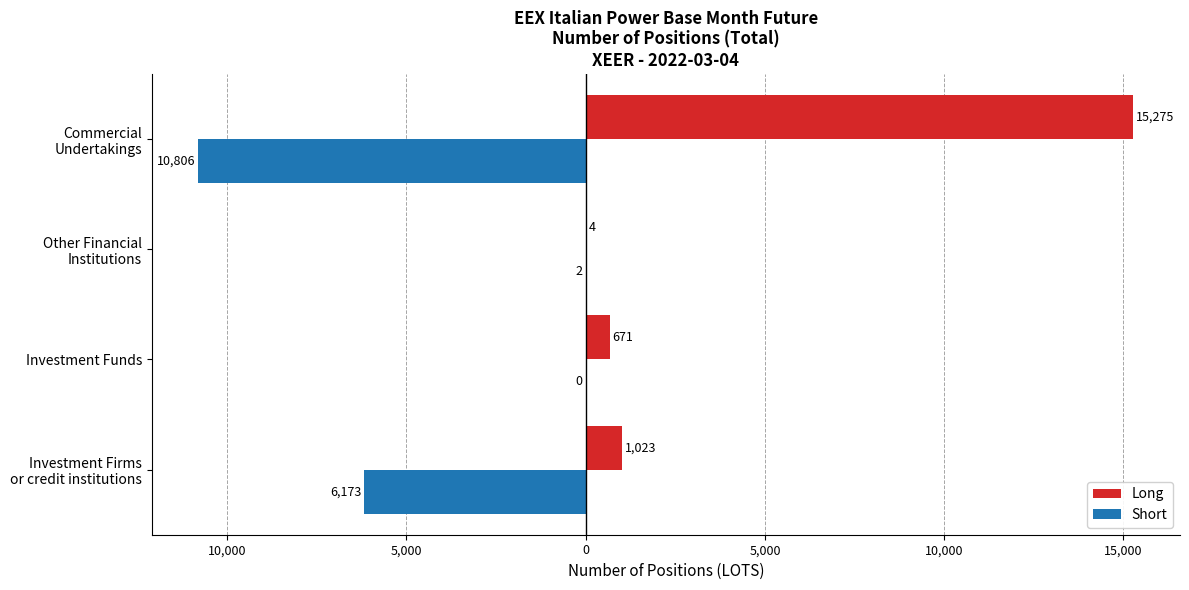

What are all the series names shown in the legend?

Long, Short